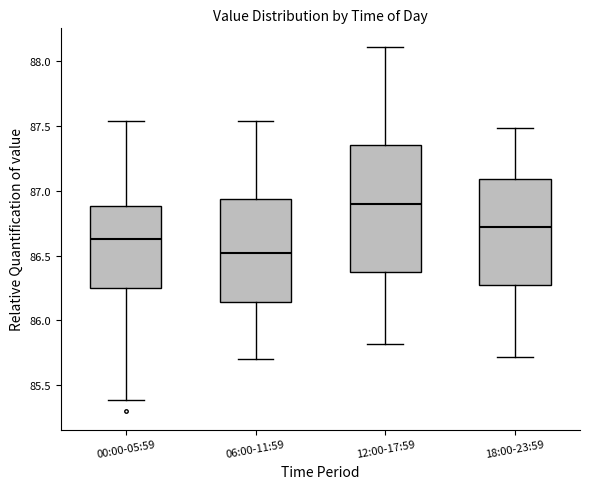

Reading left to right, read every box against the y-axis: the position of its median line, the range the box covers, and the ends of its whiskers. The values are not printed on the chart, so give them approximately, as read against the axis.

00:00-05:59: median 86.65, box 86.25 to 86.90, whiskers 85.40 to 87.55
06:00-11:59: median 86.50, box 86.15 to 86.95, whiskers 85.70 to 87.55
12:00-17:59: median 86.90, box 86.40 to 87.35, whiskers 85.80 to 88.10
18:00-23:59: median 86.70, box 86.25 to 87.10, whiskers 85.70 to 87.50